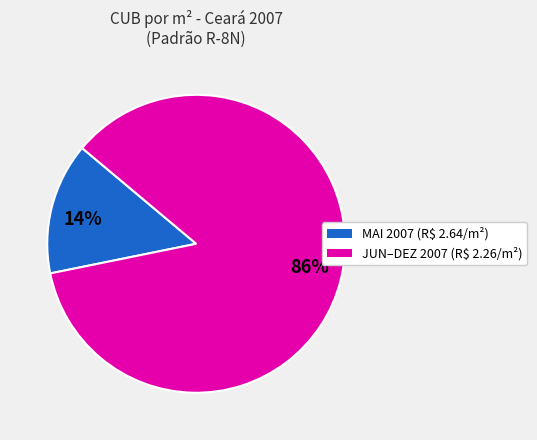

What is the smallest slice in the pie chart?

14%